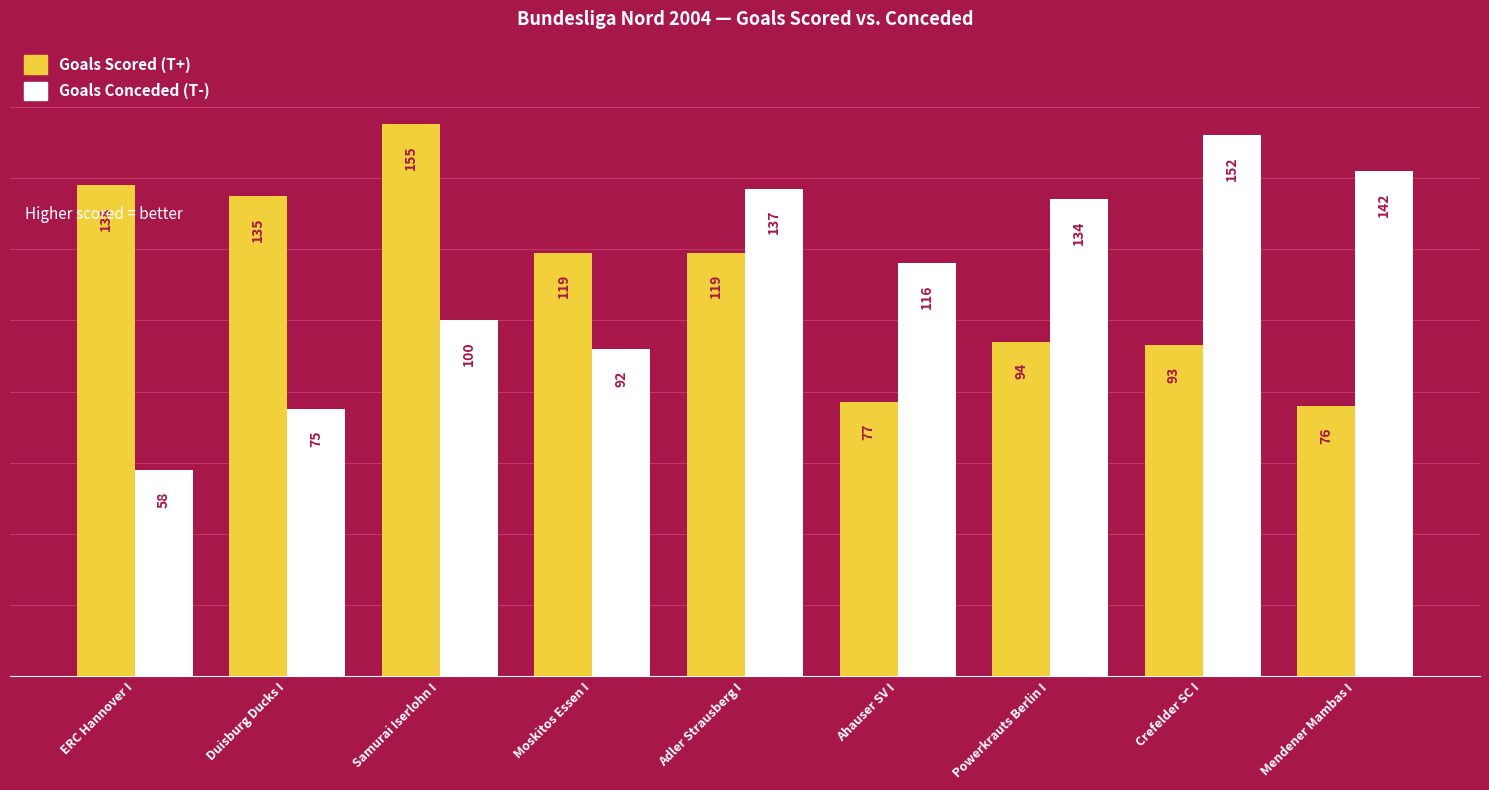

At which category is the sum across all series the highest?

Adler Strausberg I